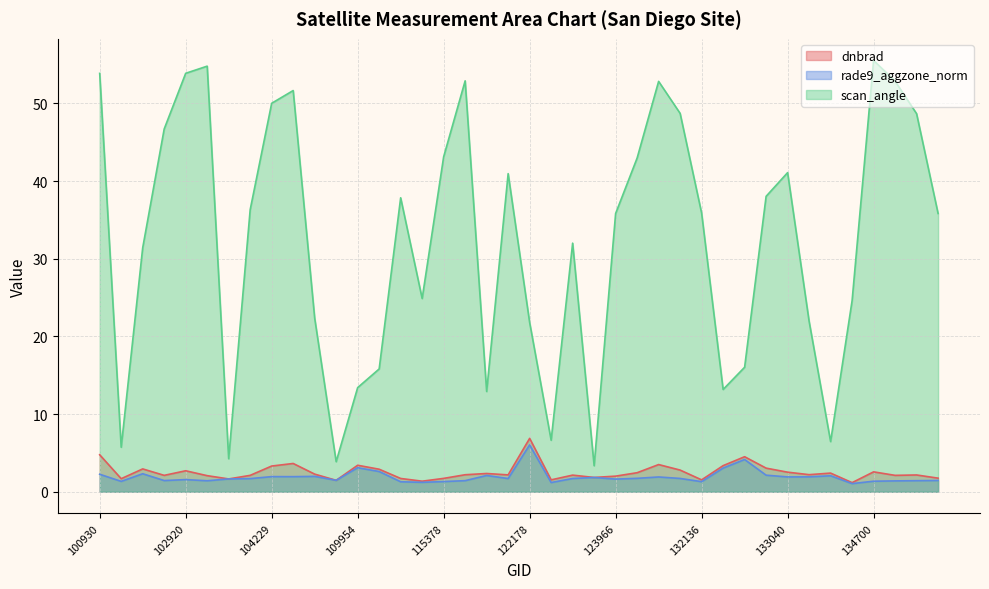

True or false: dnbrad and scan_angle cross at least once.

False